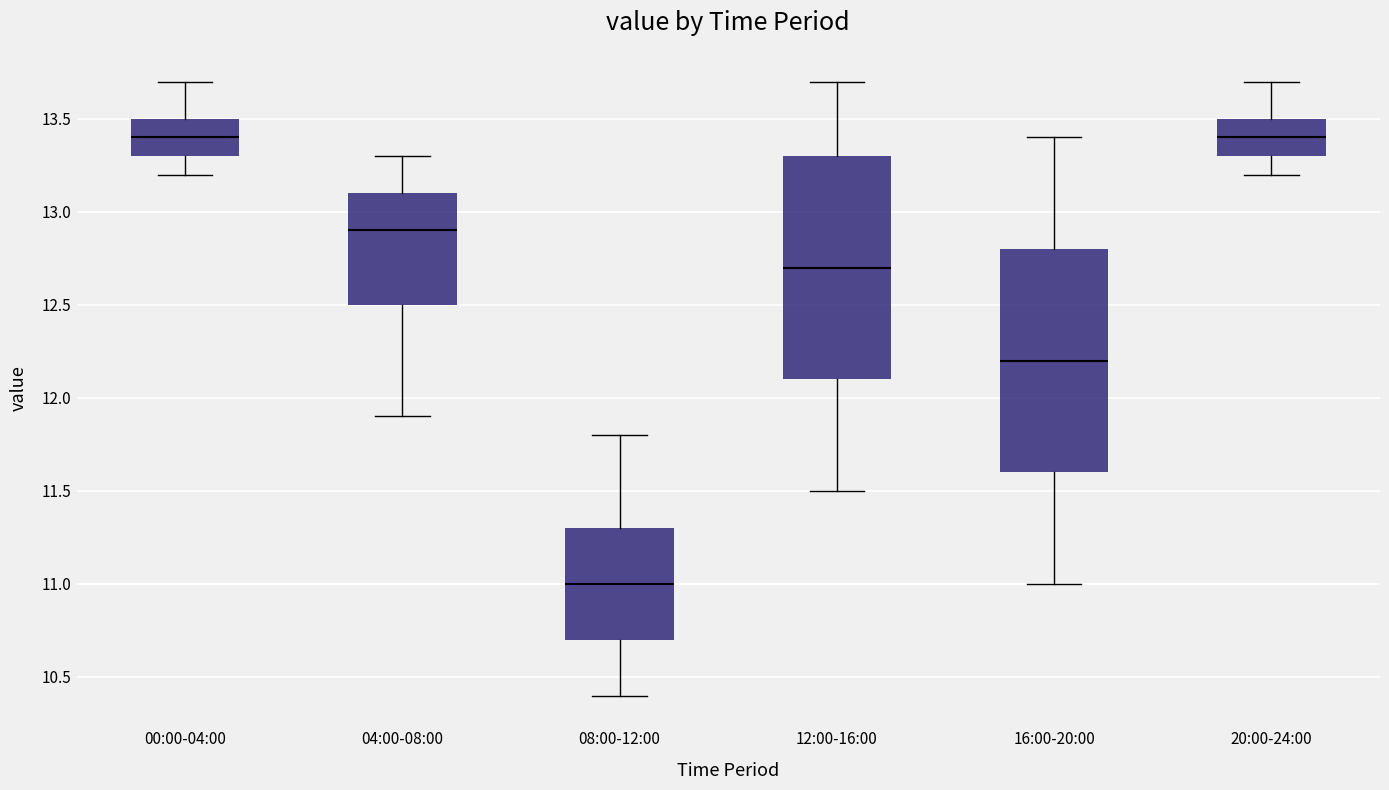

Where is the upper edge of the box for 16:00-20:00 on the y-axis? The values are not printed on the chart, so give them approximately, as read against the axis.

12.8